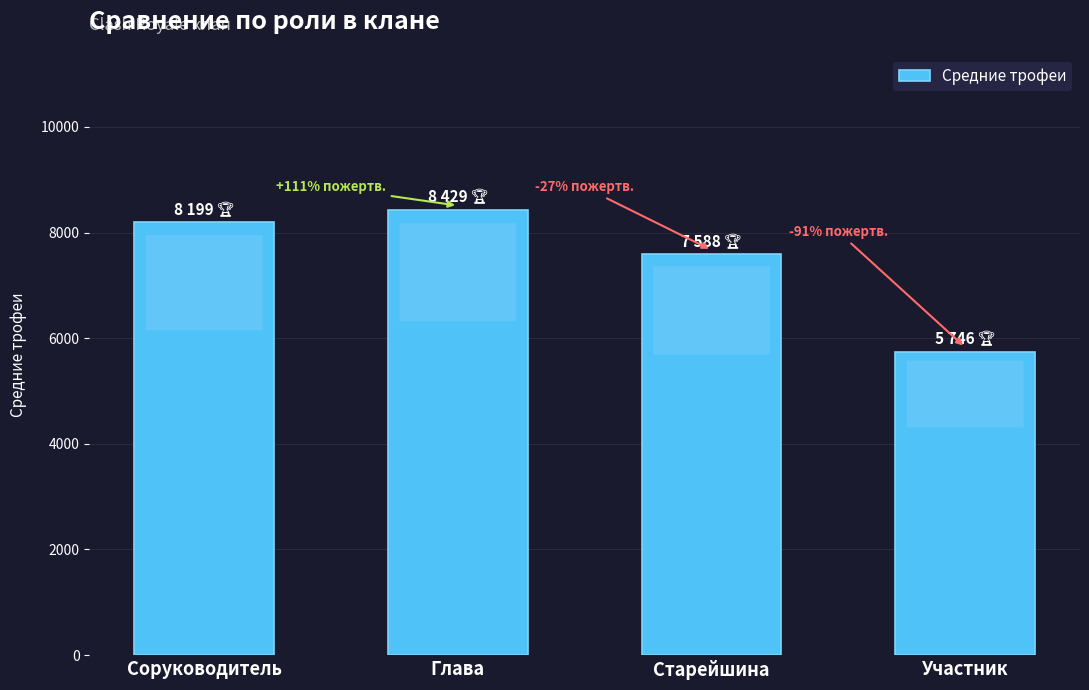

At which label is the value closest to 7087?

Старейшина